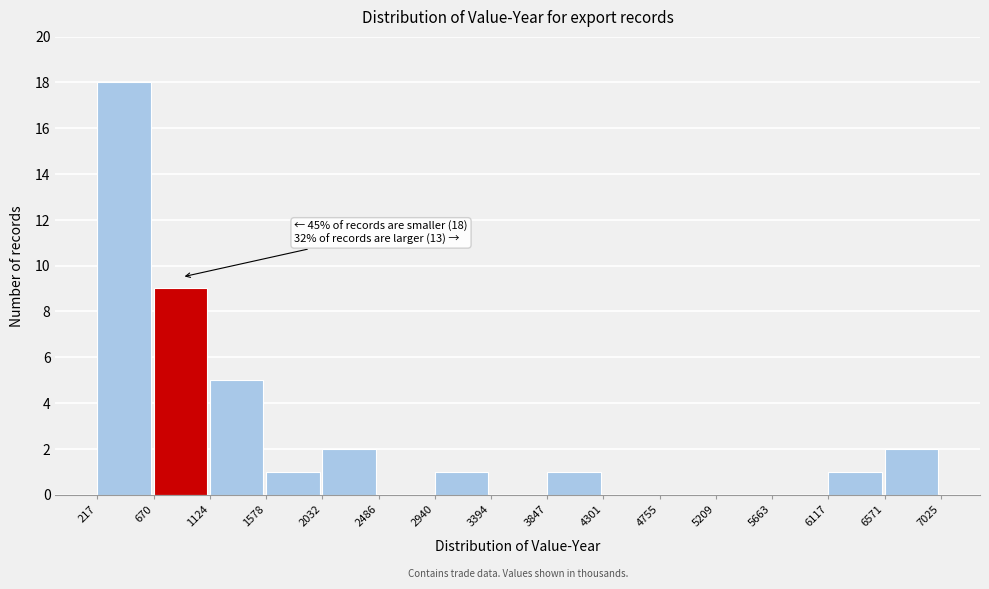

Which range on the x-axis has the tallest bar?

217 to 670